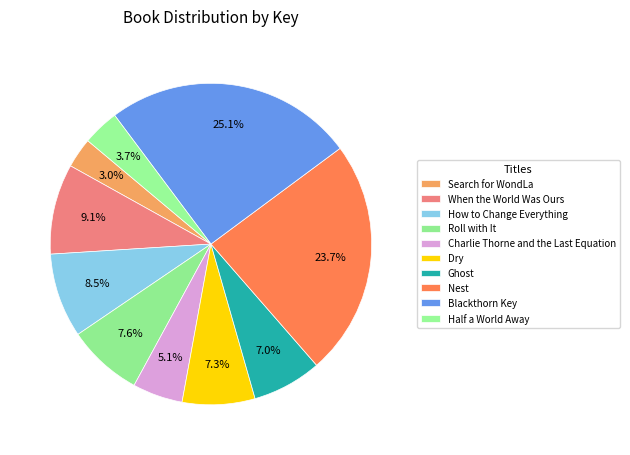

Which category has the biggest portion of the pie?

Blackthorn Key